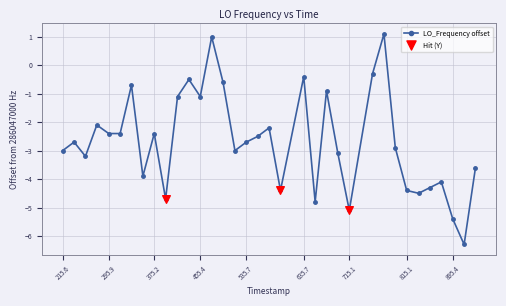

True or false: there are more than 2 points higher than both neighbors.

True